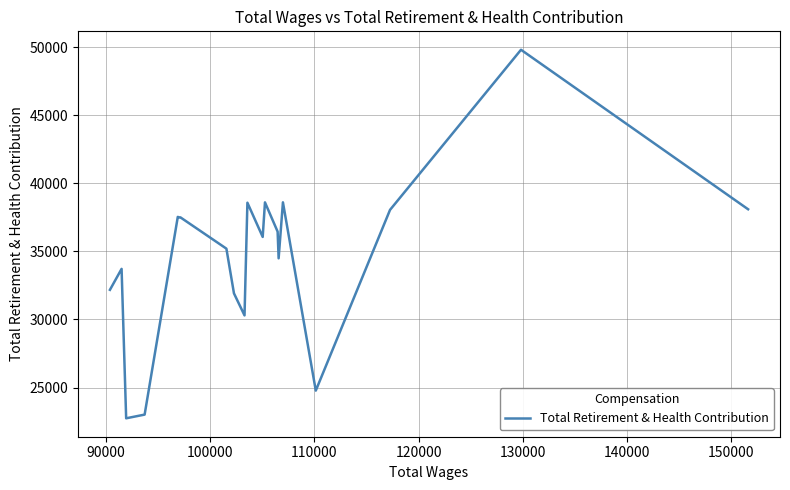

What is the average value?

34753